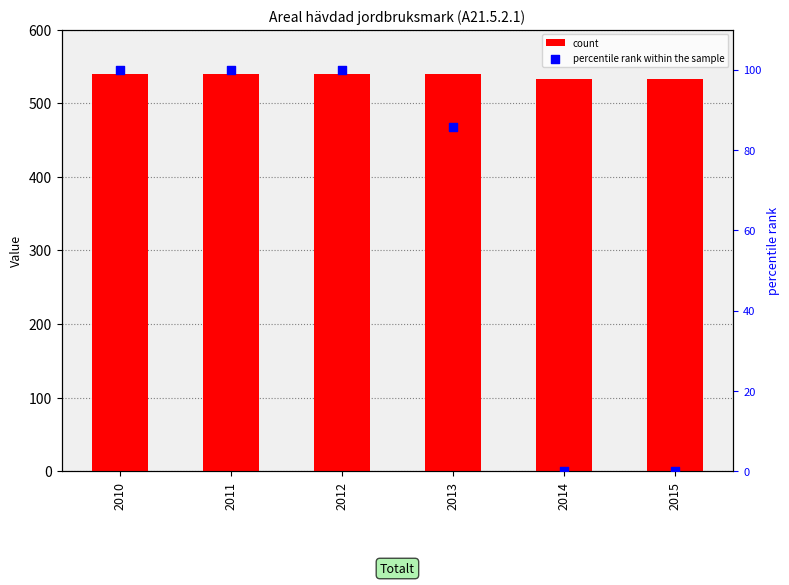

Is the value of count at 2010 greater than the value of percentile rank within the sample at 2013?

Yes